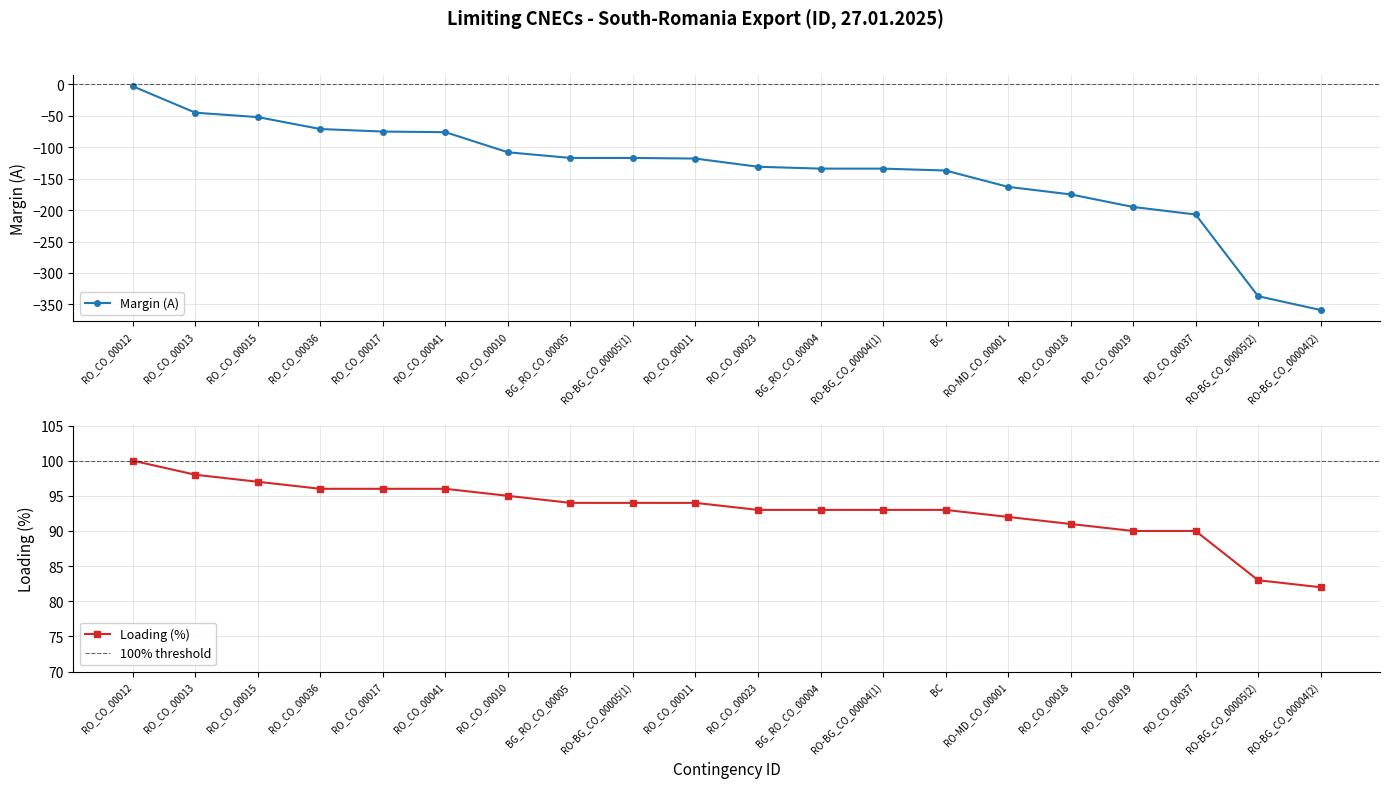

List the series in order of their overall mean, highest first.

Loading (%), Margin (A)